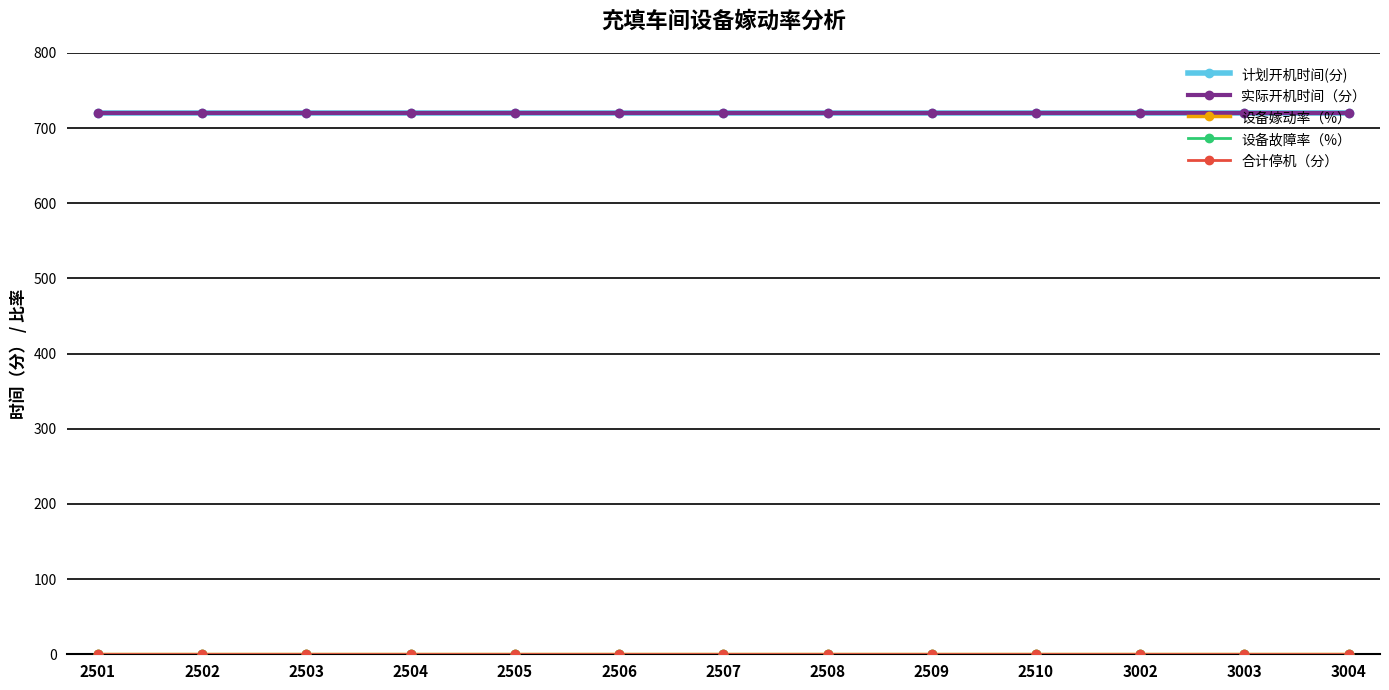

Reading left to right, extract all data points from this chart.

计划开机时间(分): 2501=720	2502=720	2503=720	2504=720	2505=720	2506=720	2507=720	2508=720	2509=720	2510=720	3002=720	3003=720	3004=720
实际开机时间（分）: 2501=720	2502=720	2503=720	2504=720	2505=720	2506=720	2507=720	2508=720	2509=720	2510=720	3002=720	3003=720	3004=720
设备嫁动率（%）: 2501=1	2502=1	2503=1	2504=1	2505=1	2506=1	2507=1	2508=1	2509=1	2510=1	3002=1	3003=1	3004=1
设备故障率（%）: 2501=0	2502=0	2503=0	2504=0	2505=0	2506=0	2507=0	2508=0	2509=0	2510=0	3002=0	3003=0	3004=0
合计停机（分）: 2501=0	2502=0	2503=0	2504=0	2505=0	2506=0	2507=0	2508=0	2509=0	2510=0	3002=0	3003=0	3004=0